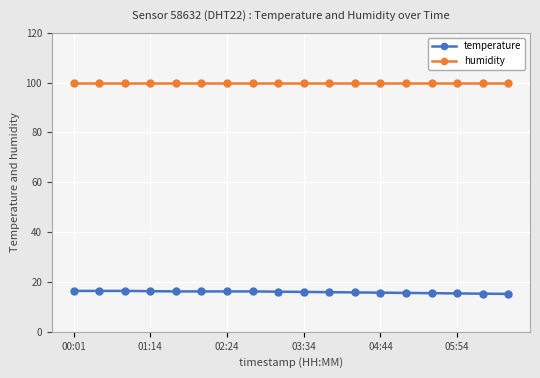

What is the value of the temperature point at the 18th from the left?

15.2